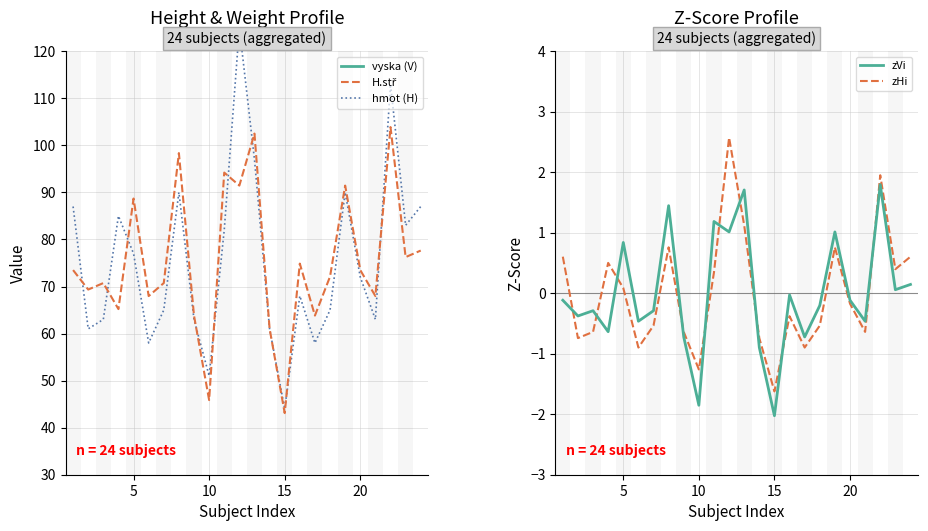

The value of zVi at 10 is -1.9. True or false?

True